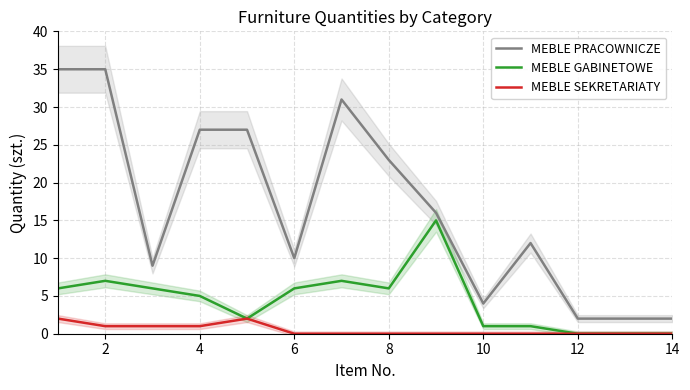

The MEBLE SEKRETARIATY series shows 0 at 10. True or false?

True